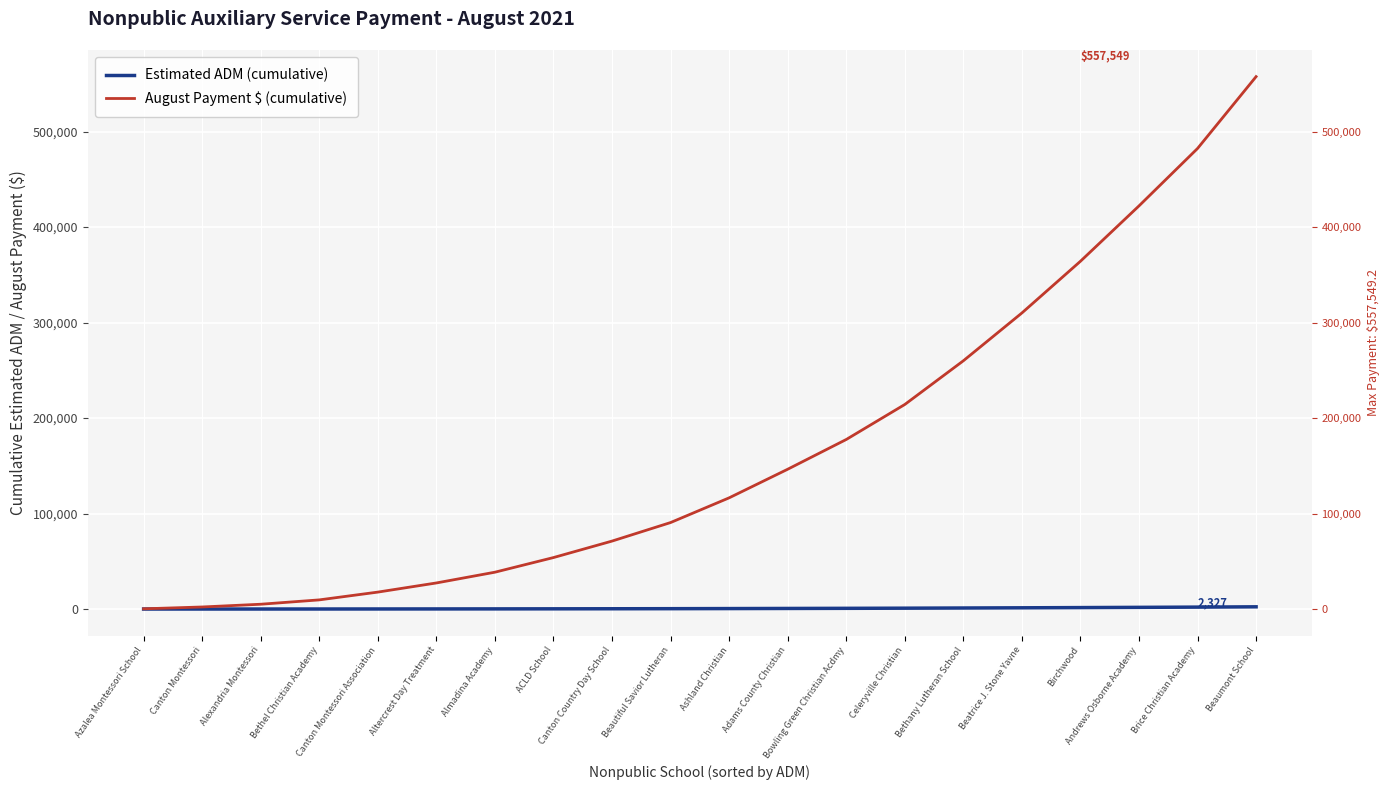

At which category does the chart reach its minimum across all series?

Azalea Montessori School